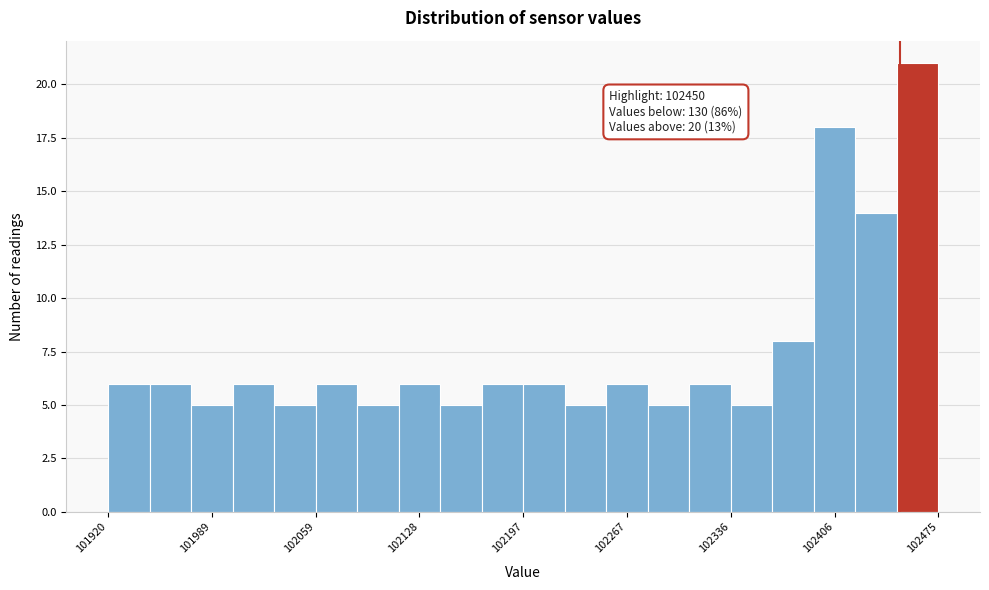

Around what value on the x-axis is the tallest bar? Give the approximate position of its centre, as read against the axis.

102460